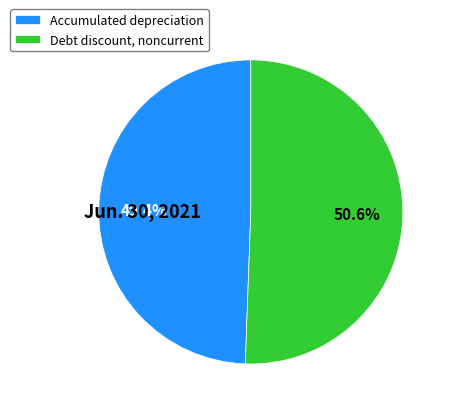

To the nearest percent, what percentage of the pie is Debt discount, noncurrent?

51%